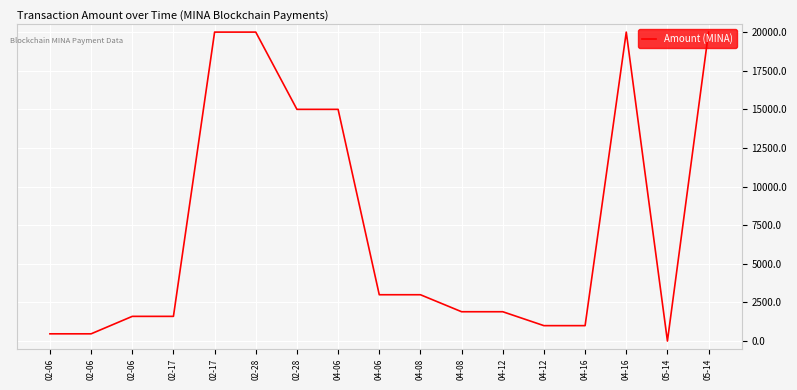

What is the approximate value at 04-08?

1899.9